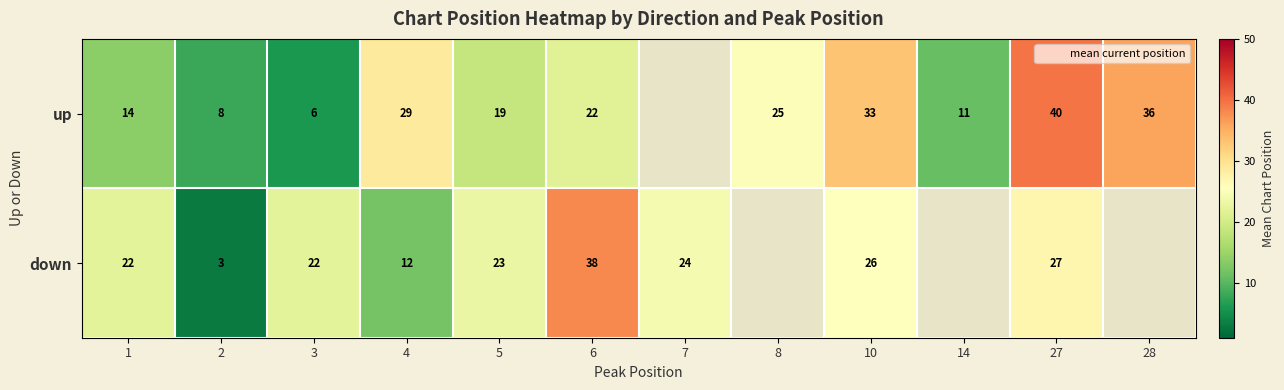

At which label does row_0 reach its minimum?

3